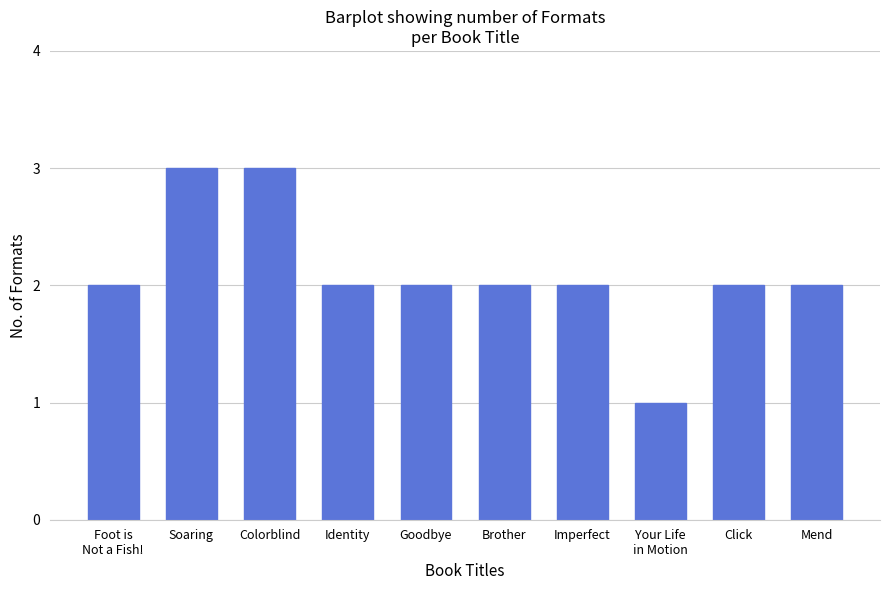

Read the value at Soaring.

3